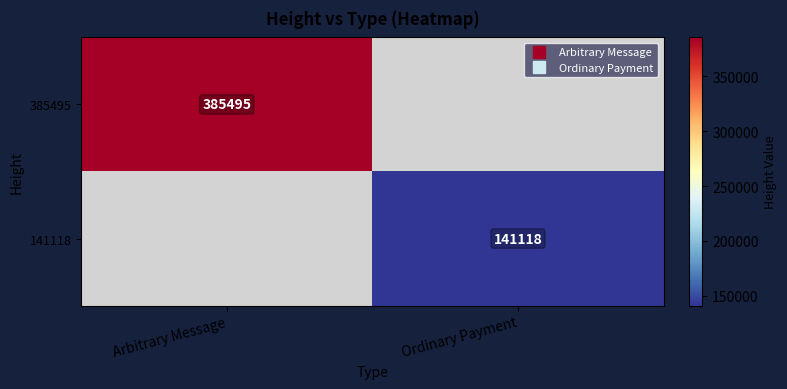

What is the total value across all series at Ordinary Payment?

141118